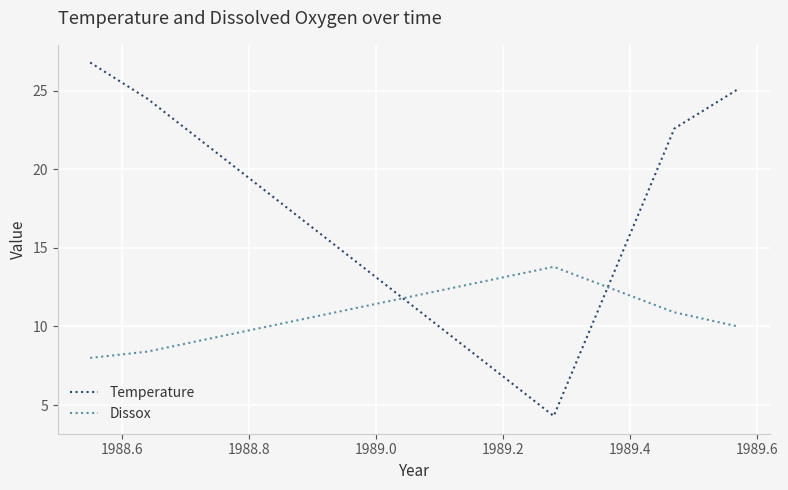

List the series in order of their peak value, highest first.

Temperature, Dissox